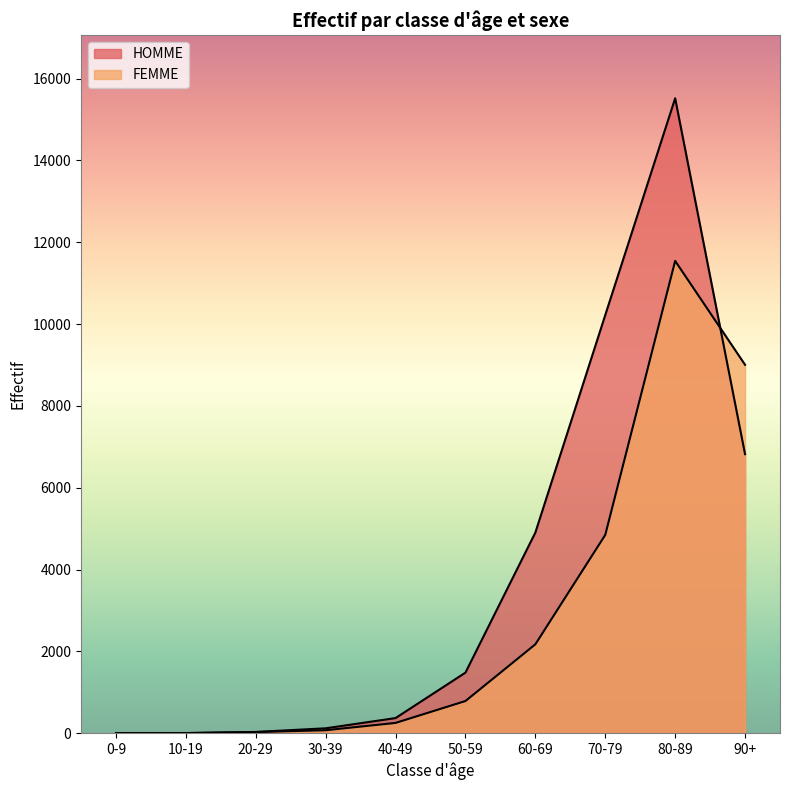

Reading left to right, list all the values displayed in this chart.

HOMME: 0-9=3	10-19=3	20-29=31	30-39=120	40-49=370	50-59=1481	60-69=4904	70-79=10220	80-89=15517	90+=6820
FEMME: 0-9=1	10-19=4	20-29=29	30-39=73	40-49=252	50-59=787	60-69=2173	70-79=4847	80-89=11543	90+=9005